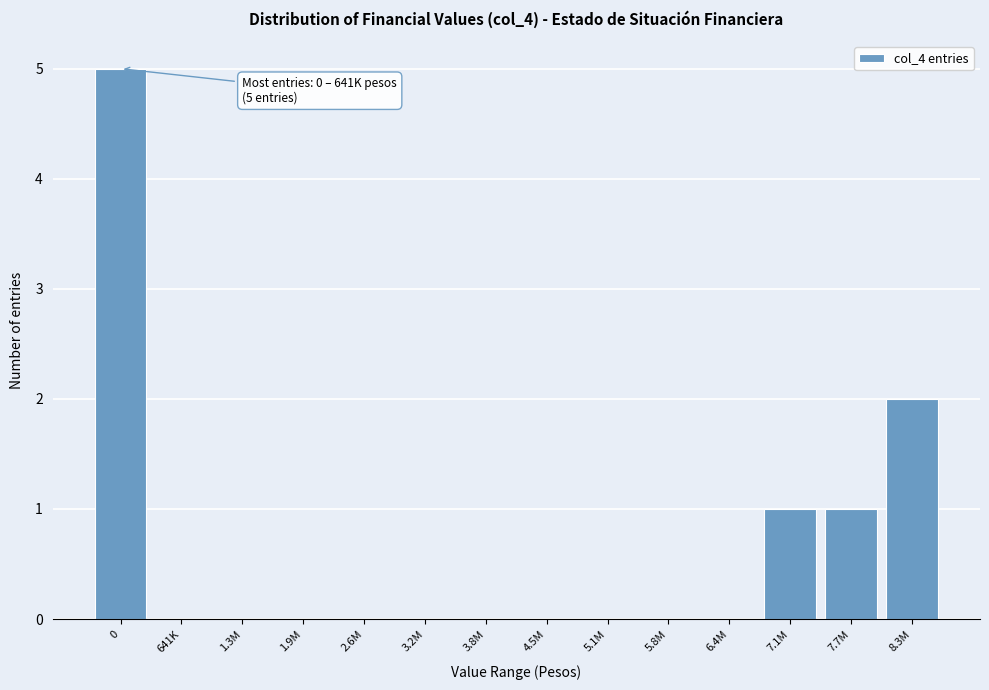

Reading right to left, list all the values displayed in this chart.

8.3M=2	7.7M=1	7.1M=1	6.4M=0	5.8M=0	5.1M=0	4.5M=0	3.8M=0	3.2M=0	2.6M=0	1.9M=0	1.3M=0	641K=0	0=5